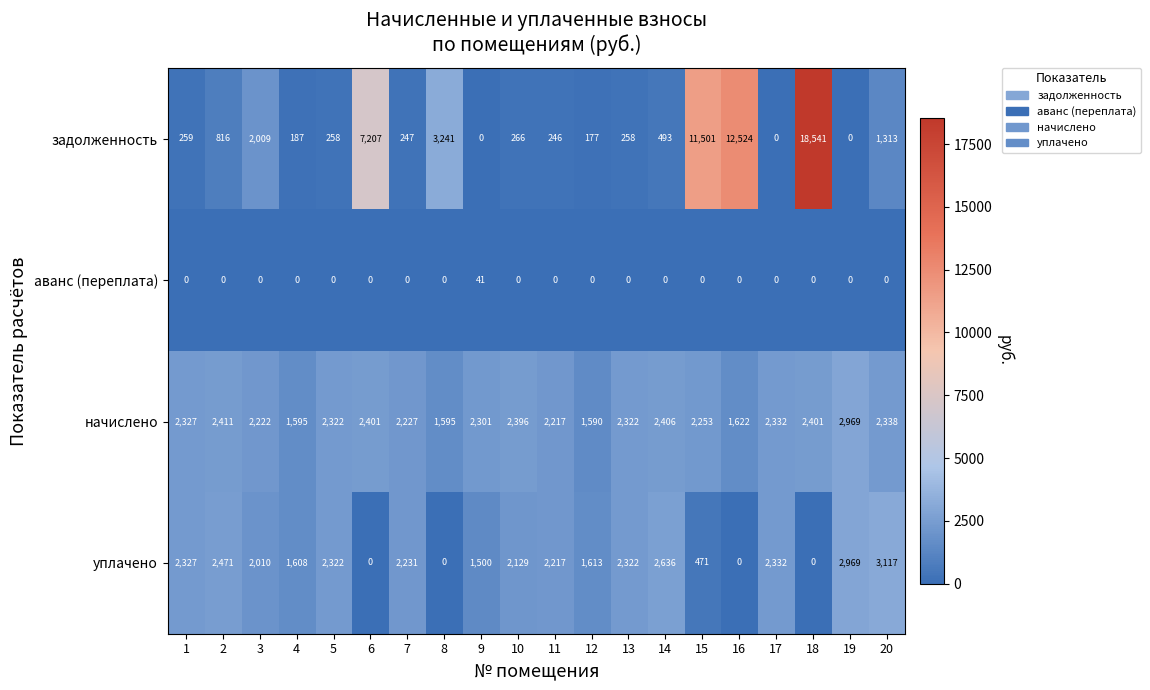

Which series changed the most between 1 and 6?

задолженность